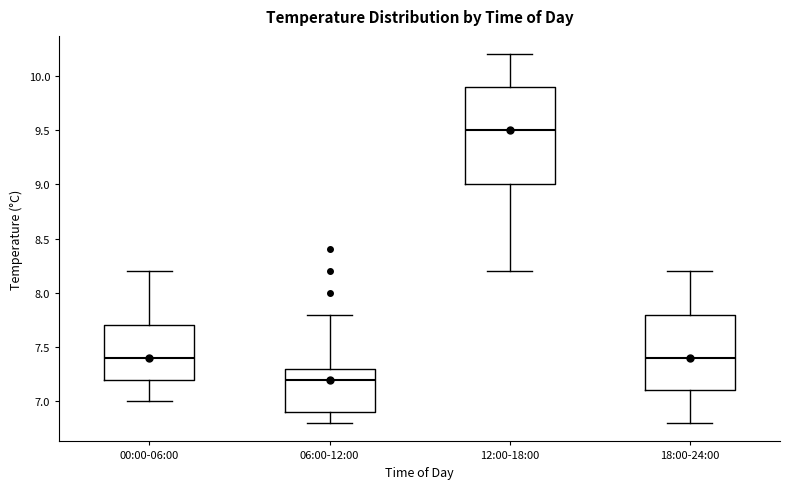

Comparing the boxes themselves (not the whiskers), which one is the tallest?

12:00-18:00